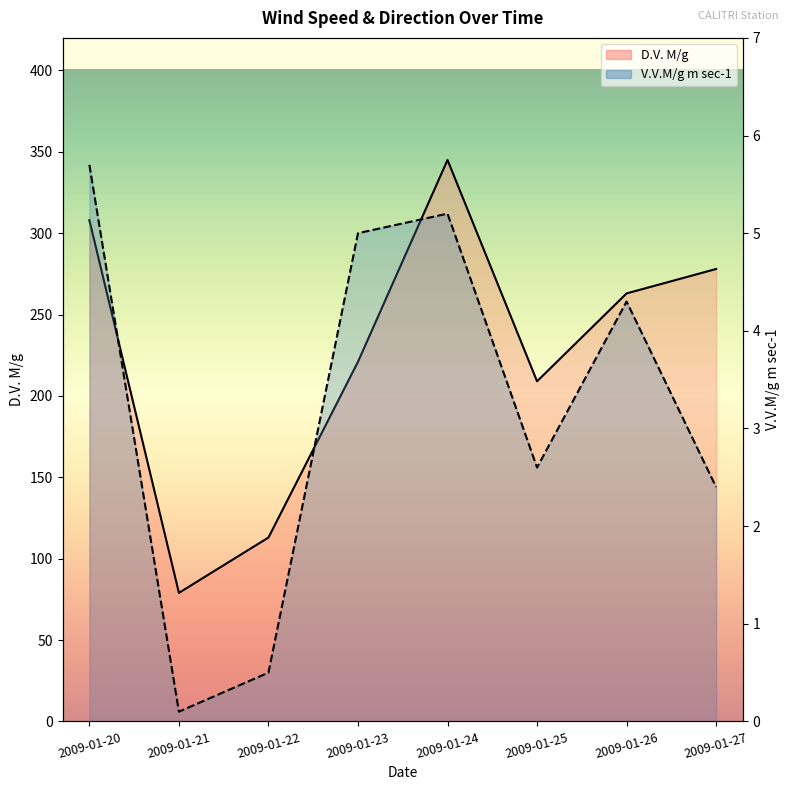

Read the V.V.M/g m sec-1 value at 2009-01-27.

2.4